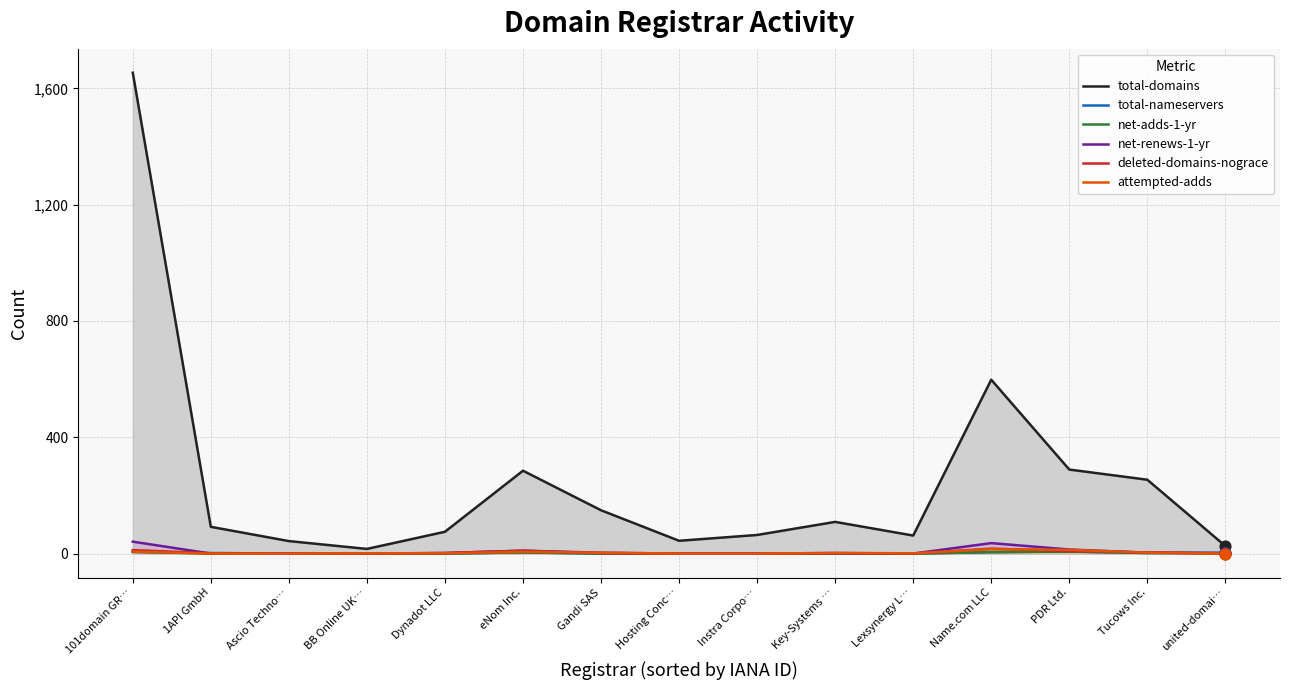

Which series has the largest total across all categories?

total-domains